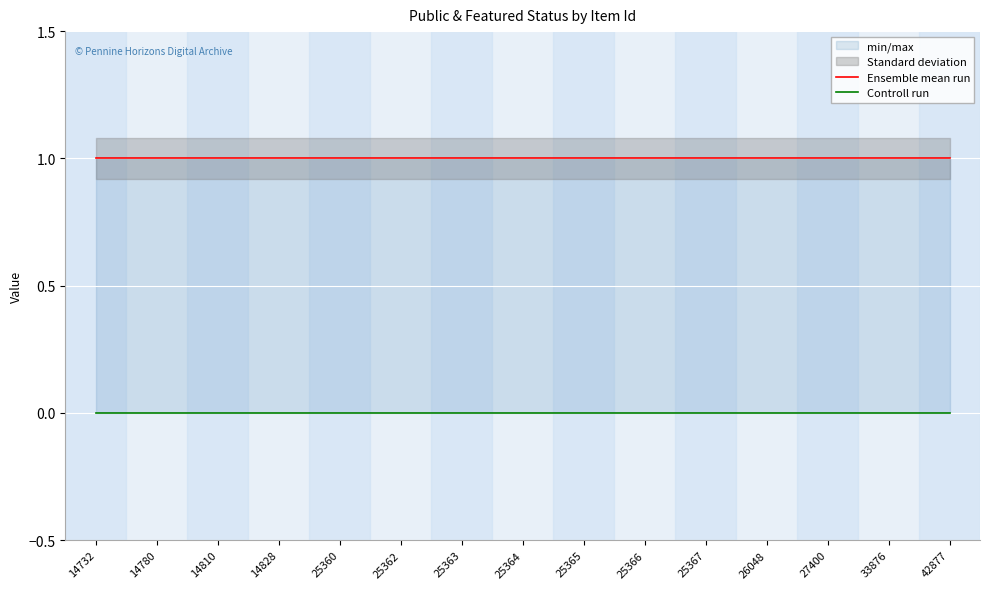

Reading left to right, list all the values displayed in this chart.

Ensemble mean run: 1	1	1	1	1	1	1	1	1	1	1	1	1	1	1
Controll run: 0	0	0	0	0	0	0	0	0	0	0	0	0	0	0